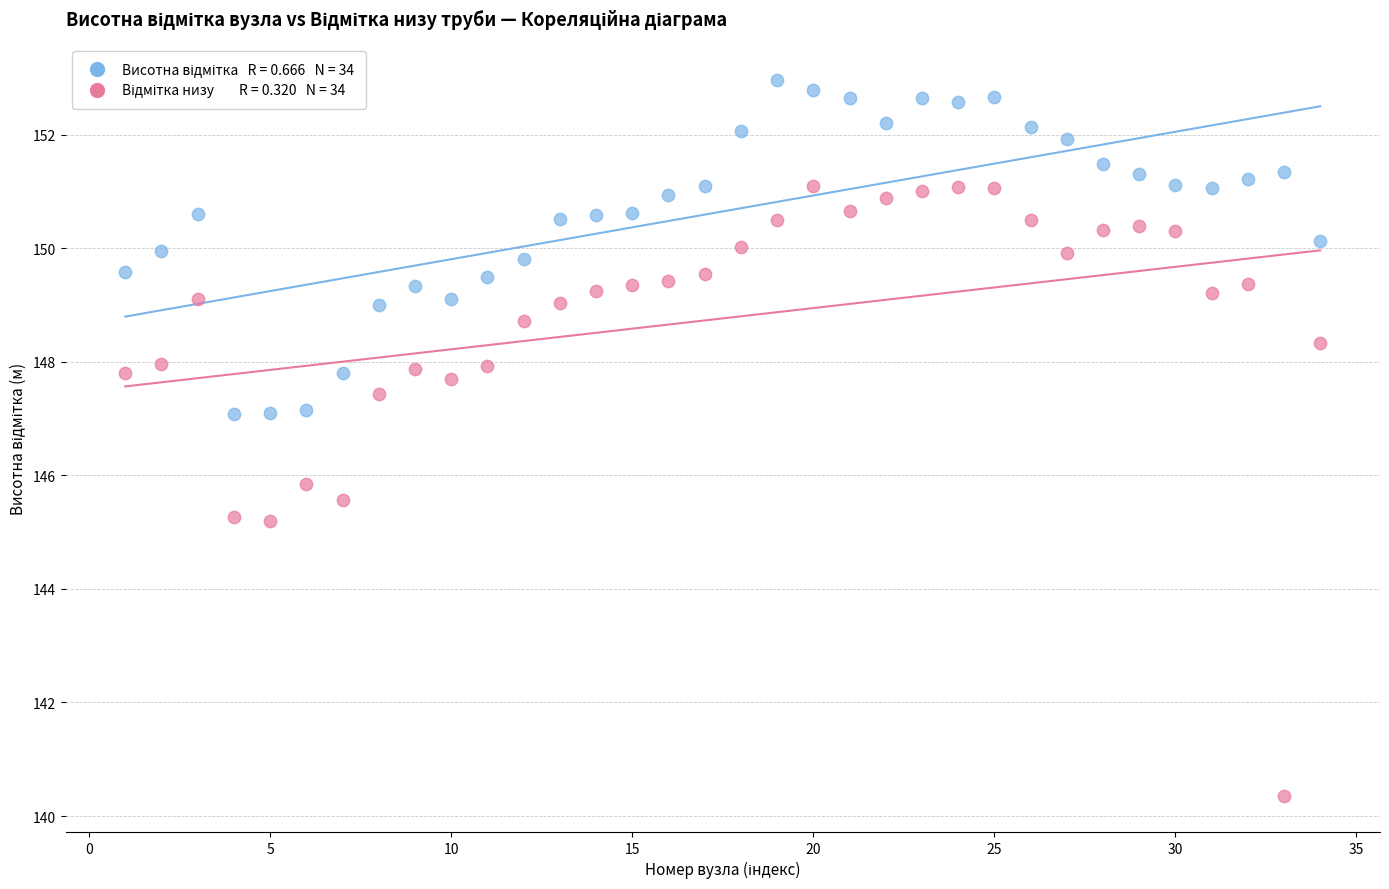

Across all series, what Y value is closest to 146?

145.8